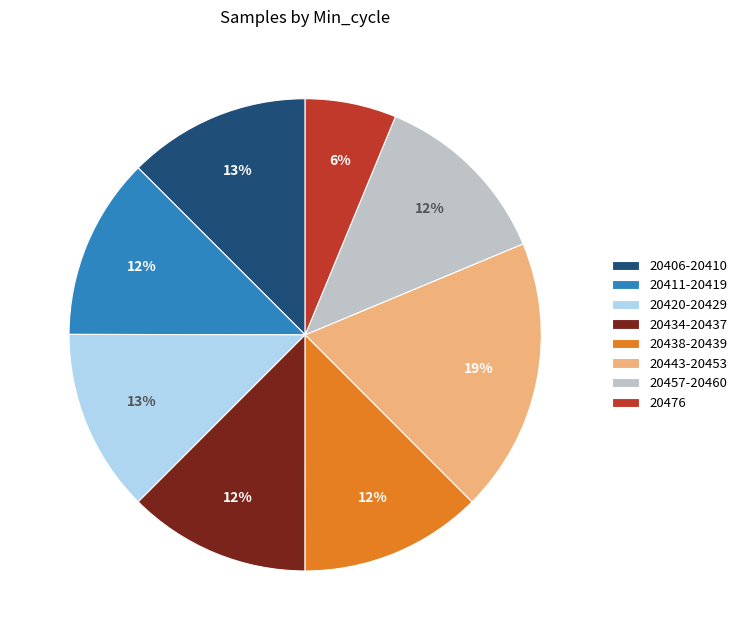

The 20406-20410 slice represents 13% of the pie. True or false?

True